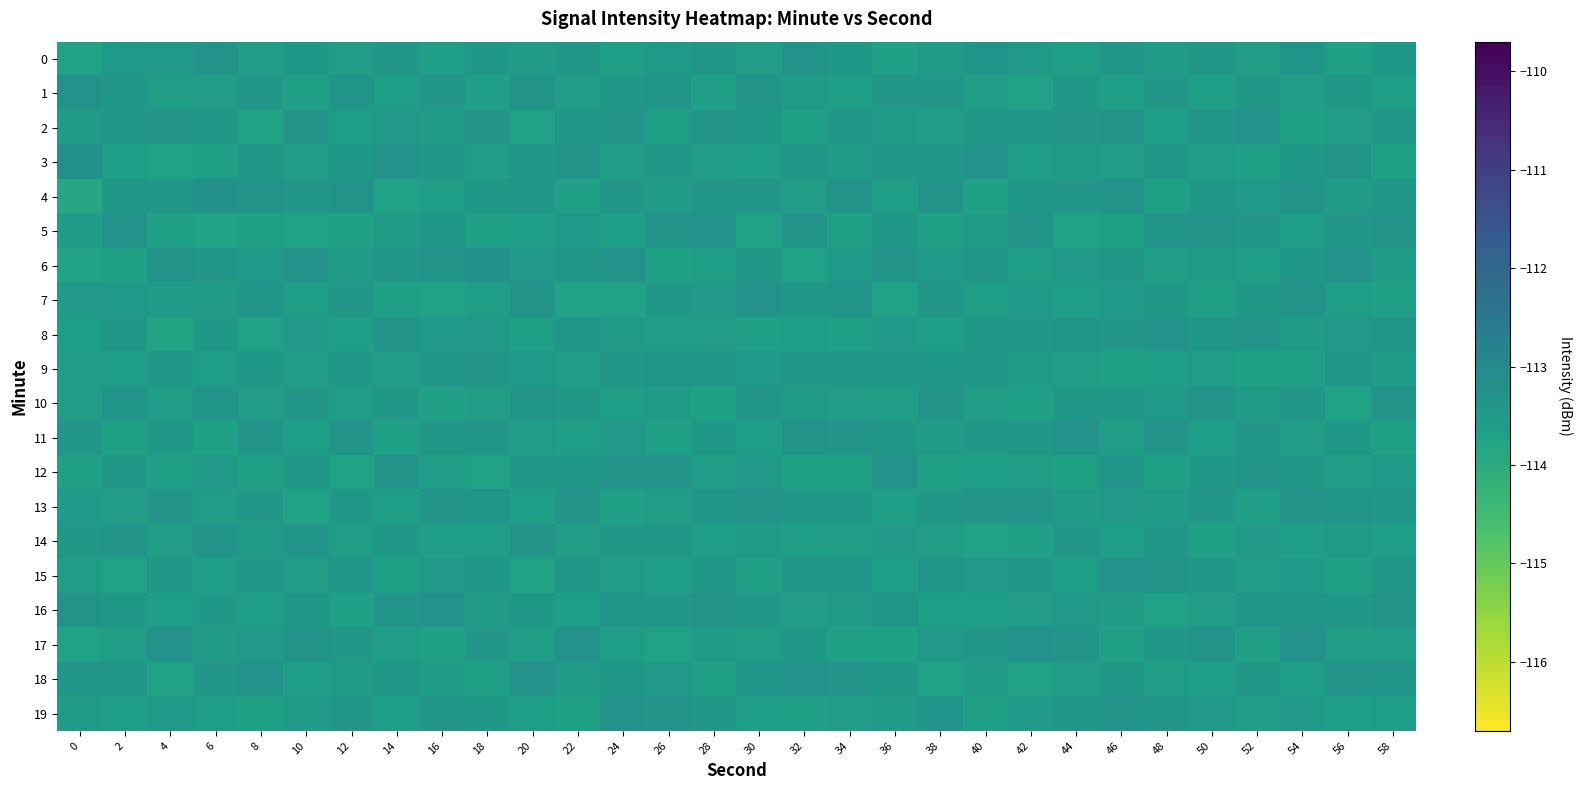

What is the spread (max minus min) of values at 50?

0.4